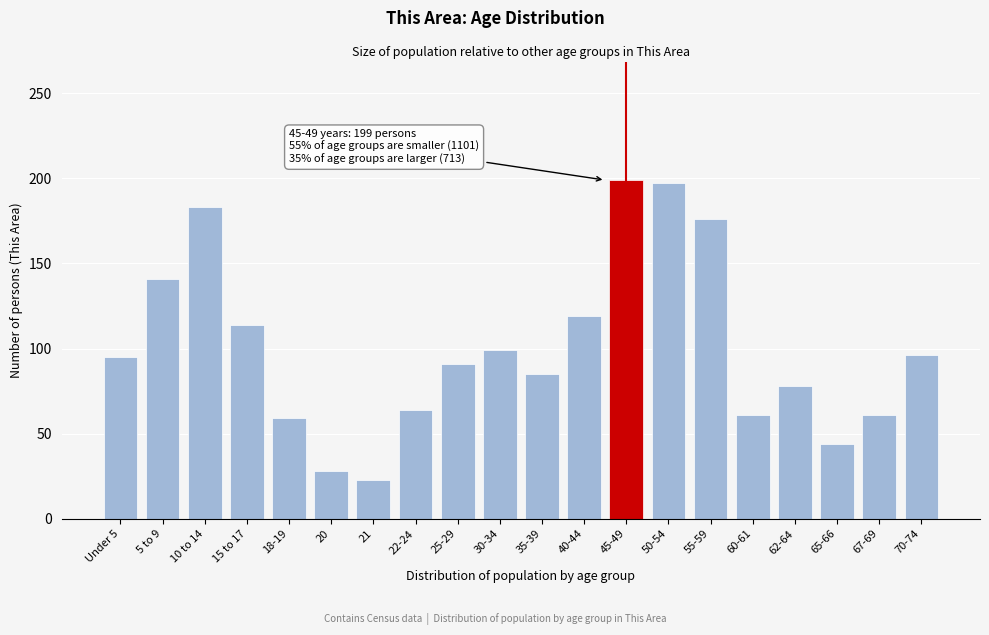

What is the minimum value shown in the chart?

23